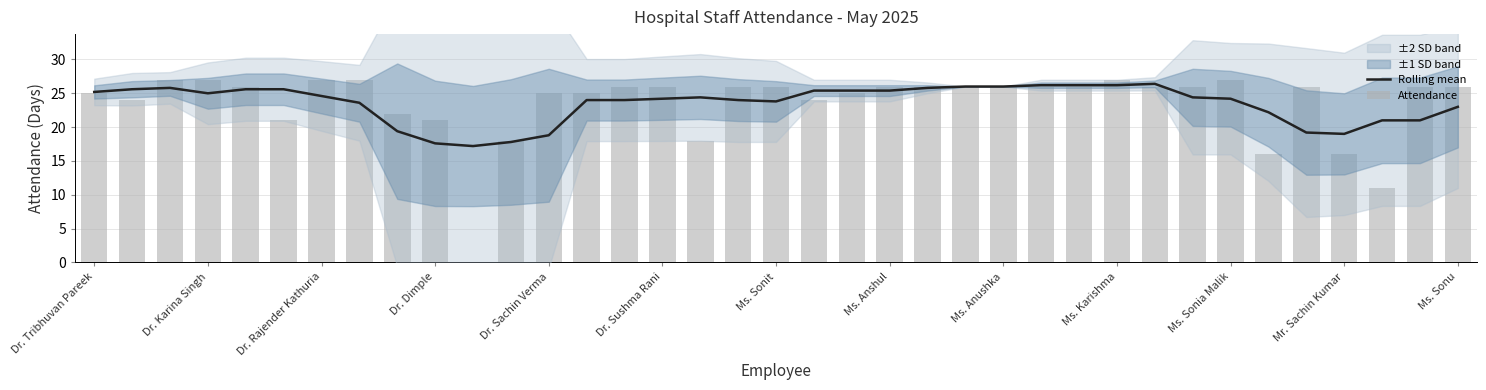

Is it true that Rolling mean equals 24.4 at 29?

True